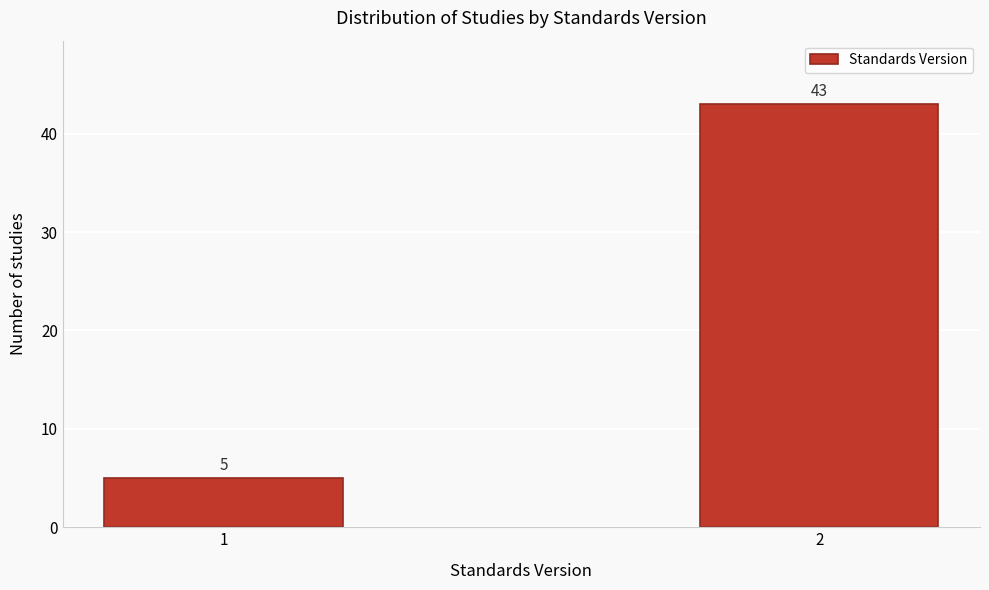

Reading left to right, transcribe all the data shown in this chart.

5	43